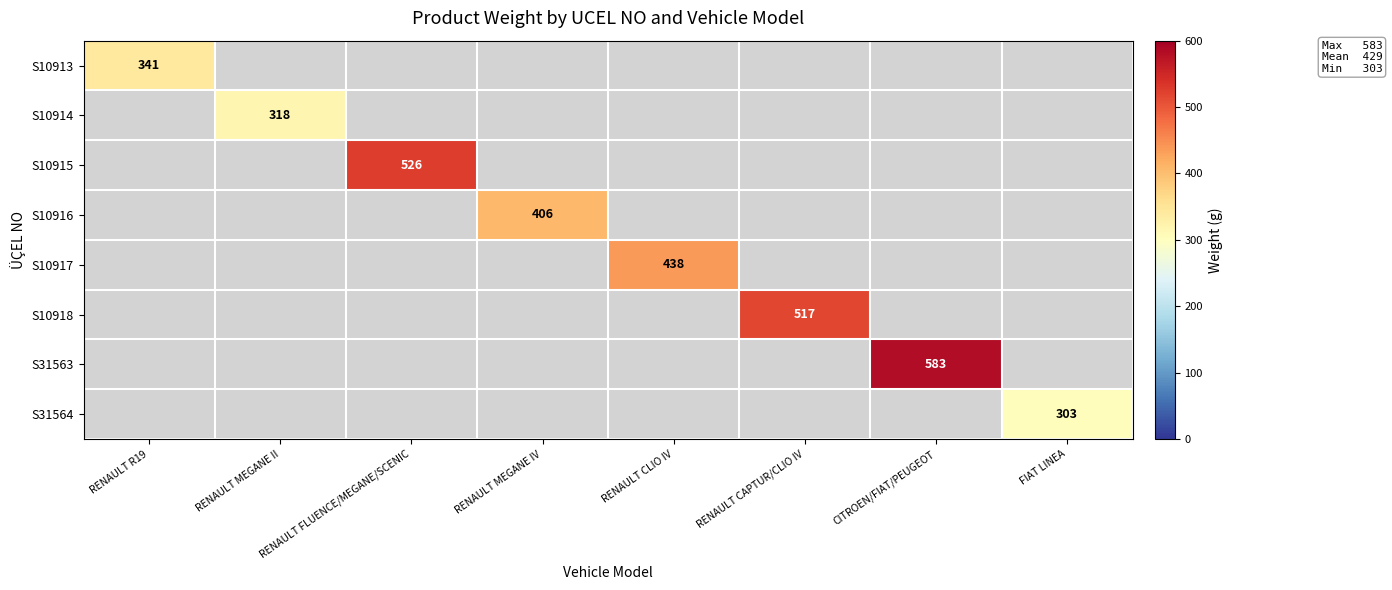

The S10915 series shows 526 at RENAULT FLUENCE/MEGANE/SCENIC. True or false?

True